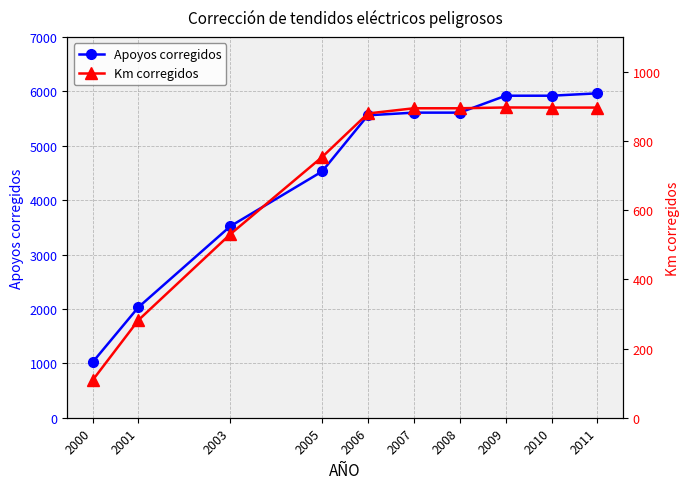

Which series has the largest total across all categories?

Apoyos corregidos